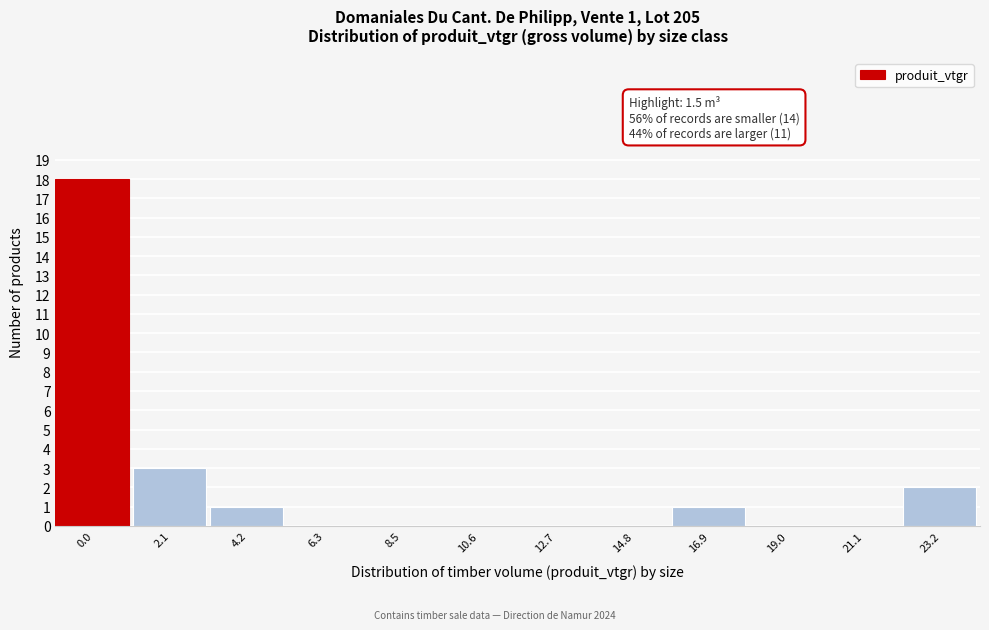

Reading right to left, list all the values displayed in this chart.

23.2=2	21.1=0	19.0=0	16.9=1	14.8=0	12.7=0	10.6=0	8.5=0	6.3=0	4.2=1	2.1=3	0.0=18